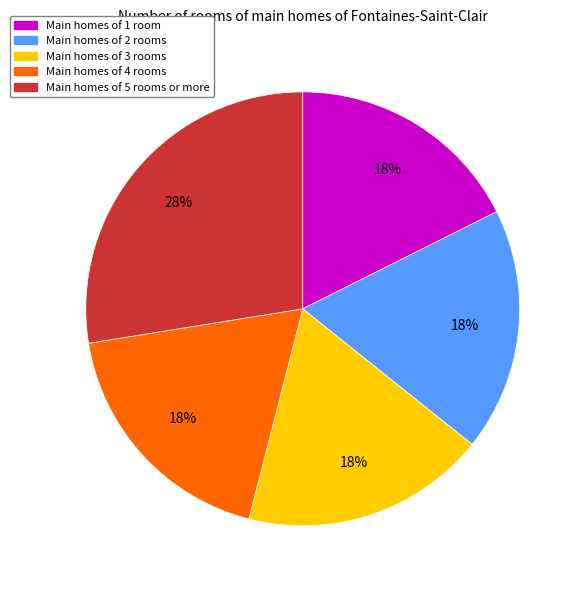

How many slices are in this pie chart?

5